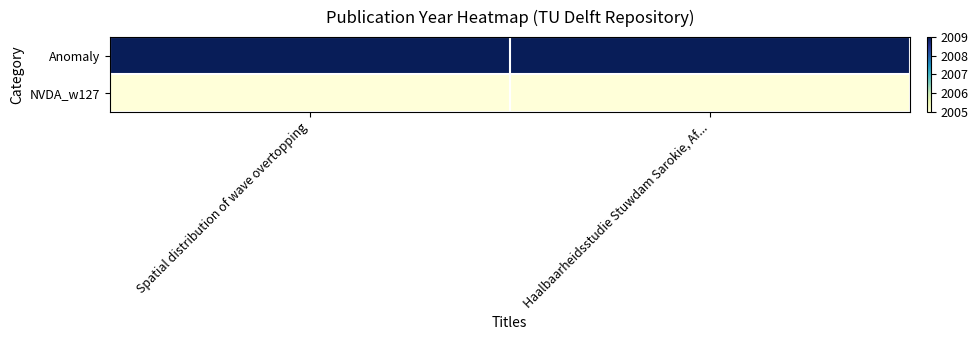

Which category has the highest value across all series?

Spatial distribution of wave overtopping